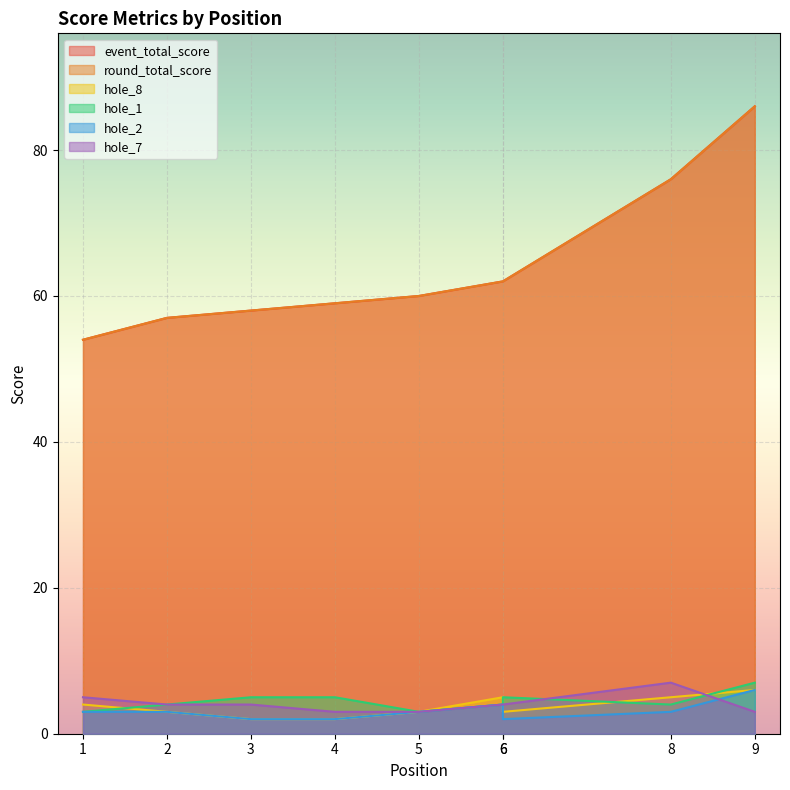

Reading left to right, what are all the values shown in this chart?

event_total_score: 54	57	58	59	60	62	62	76	86
round_total_score: 54	57	58	59	60	62	62	76	86
hole_8: 4	3	2	2	3	5	3	5	6
hole_1: 3	4	5	5	3	4	5	4	7
hole_2: 3	3	2	2	3	4	2	3	6
hole_7: 5	4	4	3	3	4	4	7	3